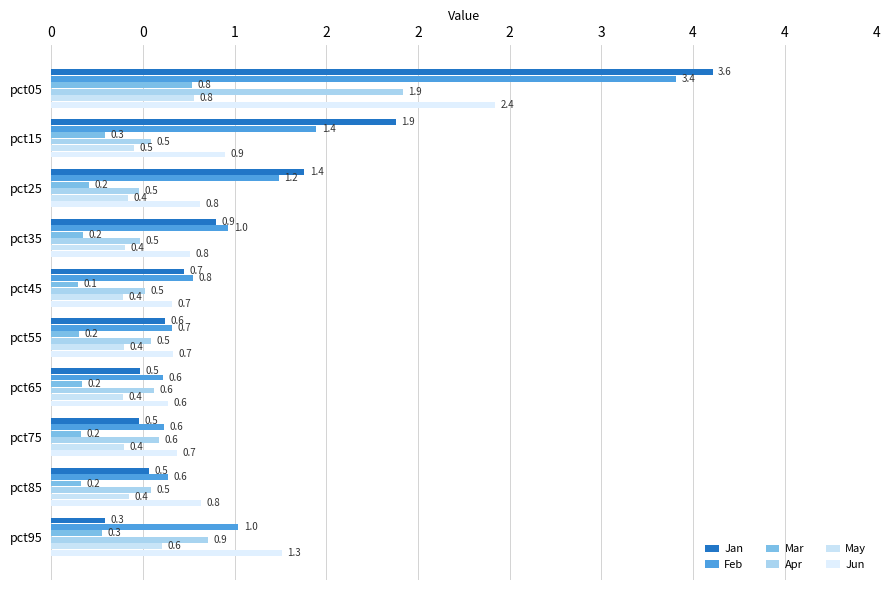

Which category has the lowest value across all series?

pct45